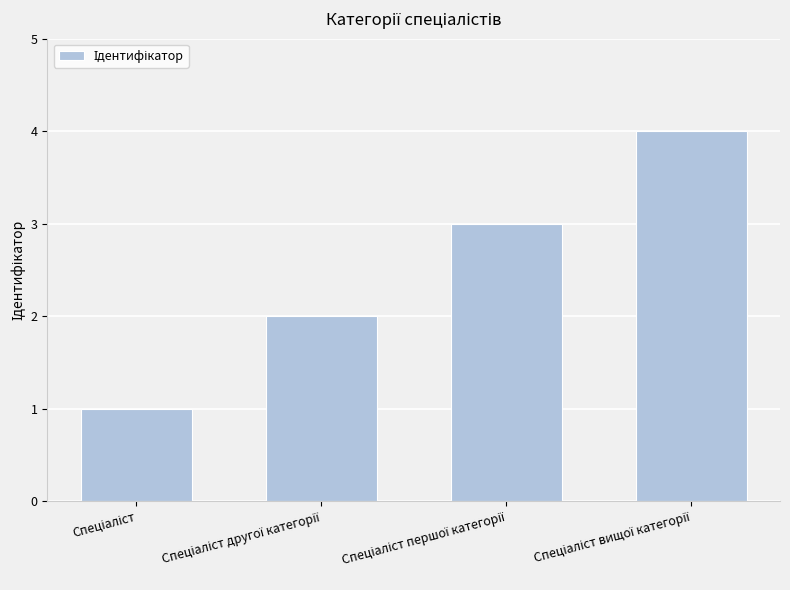

What is the maximum value shown in the chart?

4